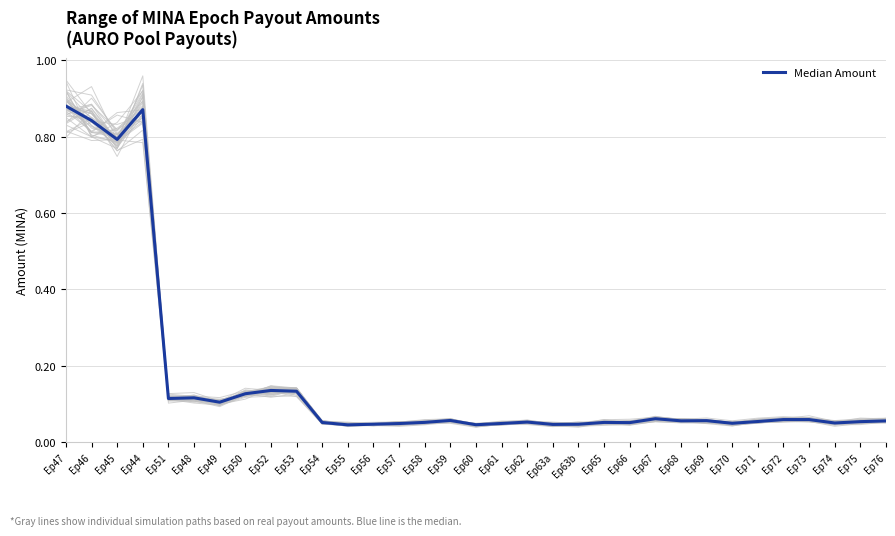

Reading right to left, what are all the values shown in this chart?

Ep76=0.1	Ep75=0.1	Ep74=0.0	Ep73=0.1	Ep72=0.1	Ep71=0.1	Ep70=0.0	Ep69=0.1	Ep68=0.1	Ep67=0.1	Ep66=0.1	Ep65=0.1	Ep63b=0.0	Ep63a=0.0	Ep62=0.1	Ep61=0.0	Ep60=0.0	Ep59=0.1	Ep58=0.1	Ep57=0.0	Ep56=0.0	Ep55=0.0	Ep54=0.1	Ep53=0.1	Ep52=0.1	Ep50=0.1	Ep49=0.1	Ep48=0.1	Ep51=0.1	Ep44=0.9	Ep45=0.8	Ep46=0.8	Ep47=0.9